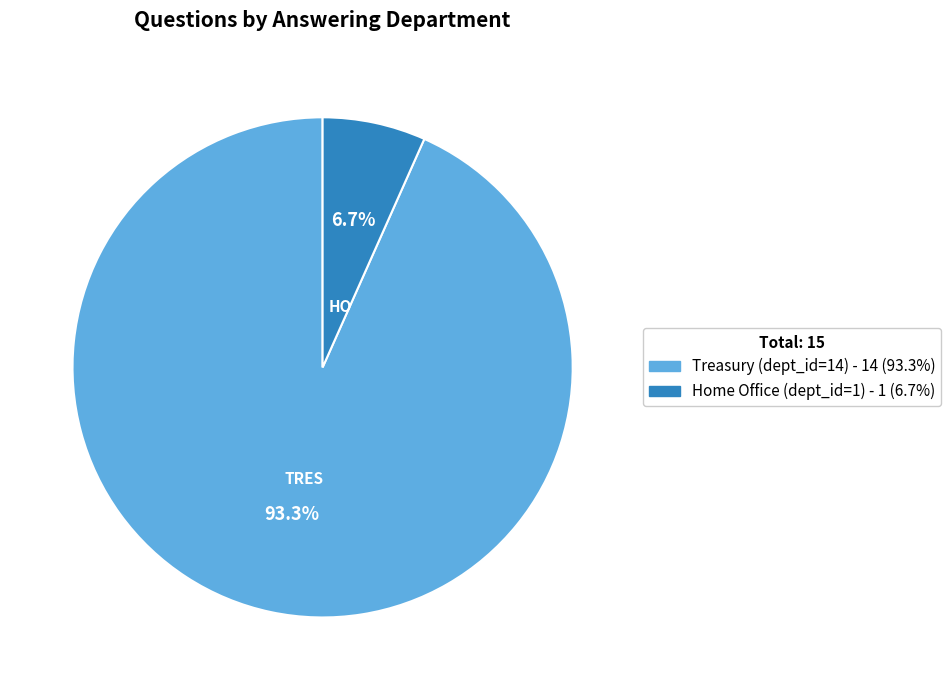

Rank the categories by value from highest to lowest.

Treasury, Home Office